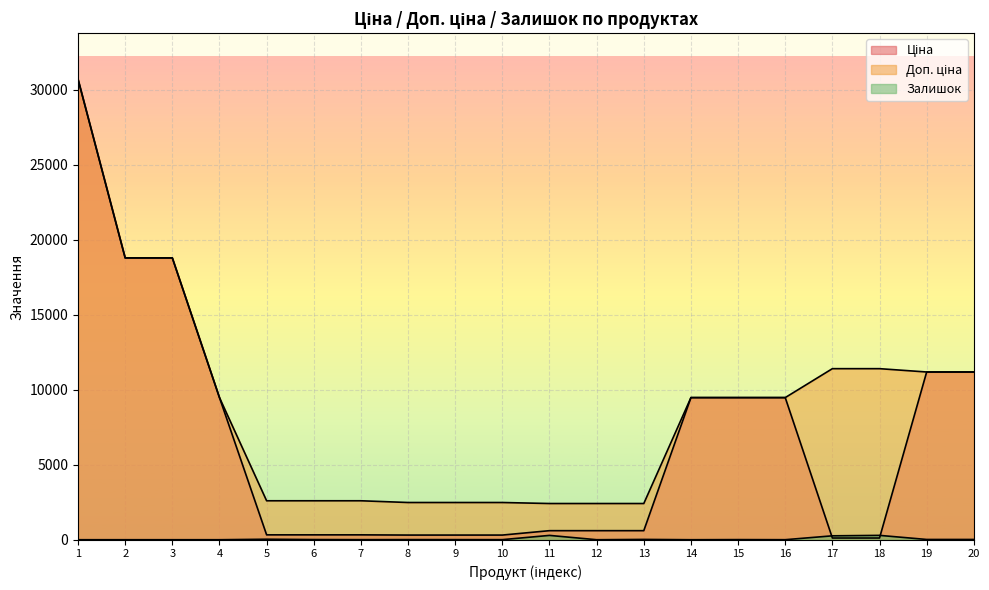

Count the number of data series in this chart.

3